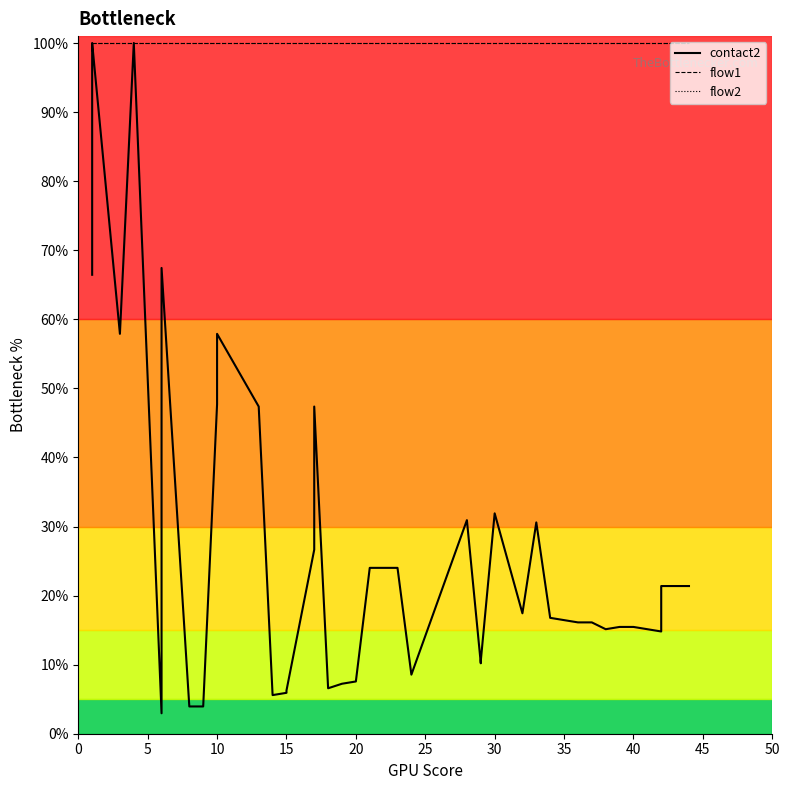

True or false: flow1 and flow2 intersect in this chart.

False